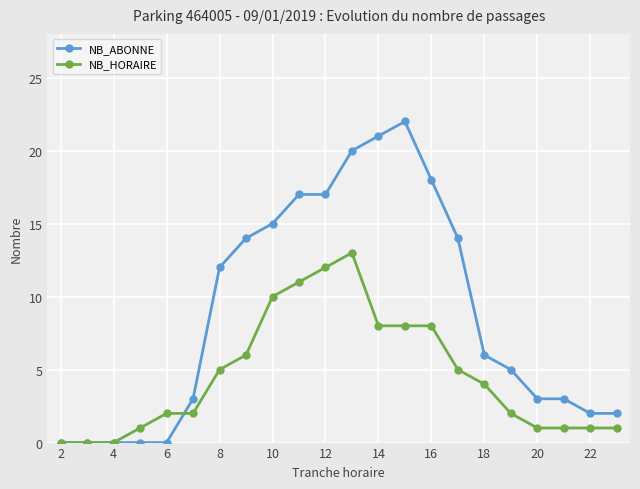

List the series in order of their overall mean, lowest first.

NB_HORAIRE, NB_ABONNE